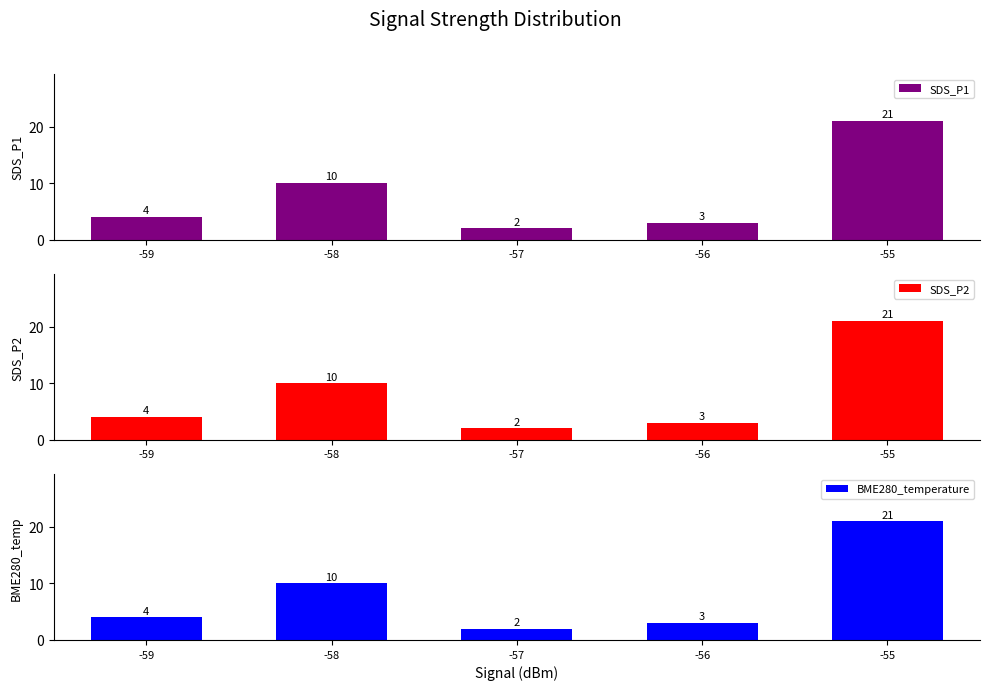

Is it true that SDS_P1 equals 4 at -59?

True